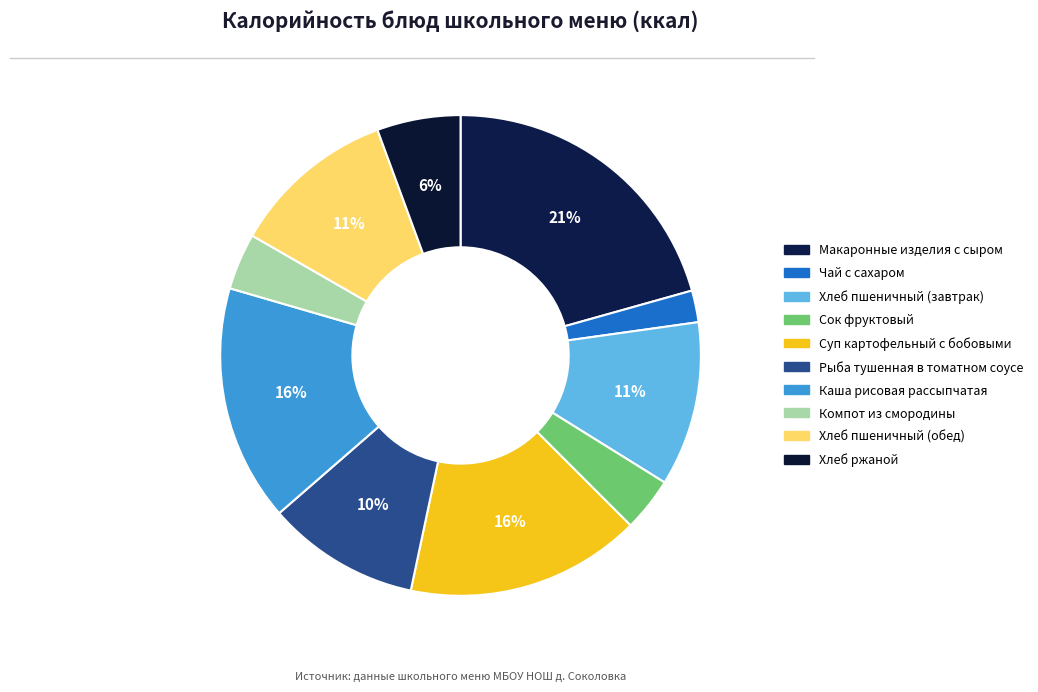

Combined, do Сок фруктовый and Чай с сахаром account for over 50%?

No